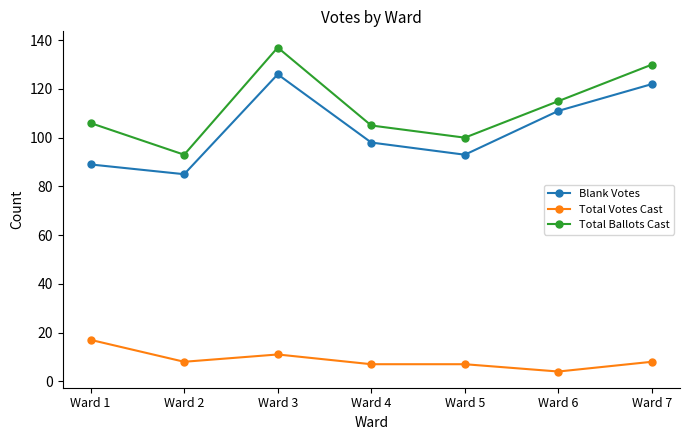

At Ward 5, list the series in order from smallest to largest.

Total Votes Cast, Blank Votes, Total Ballots Cast